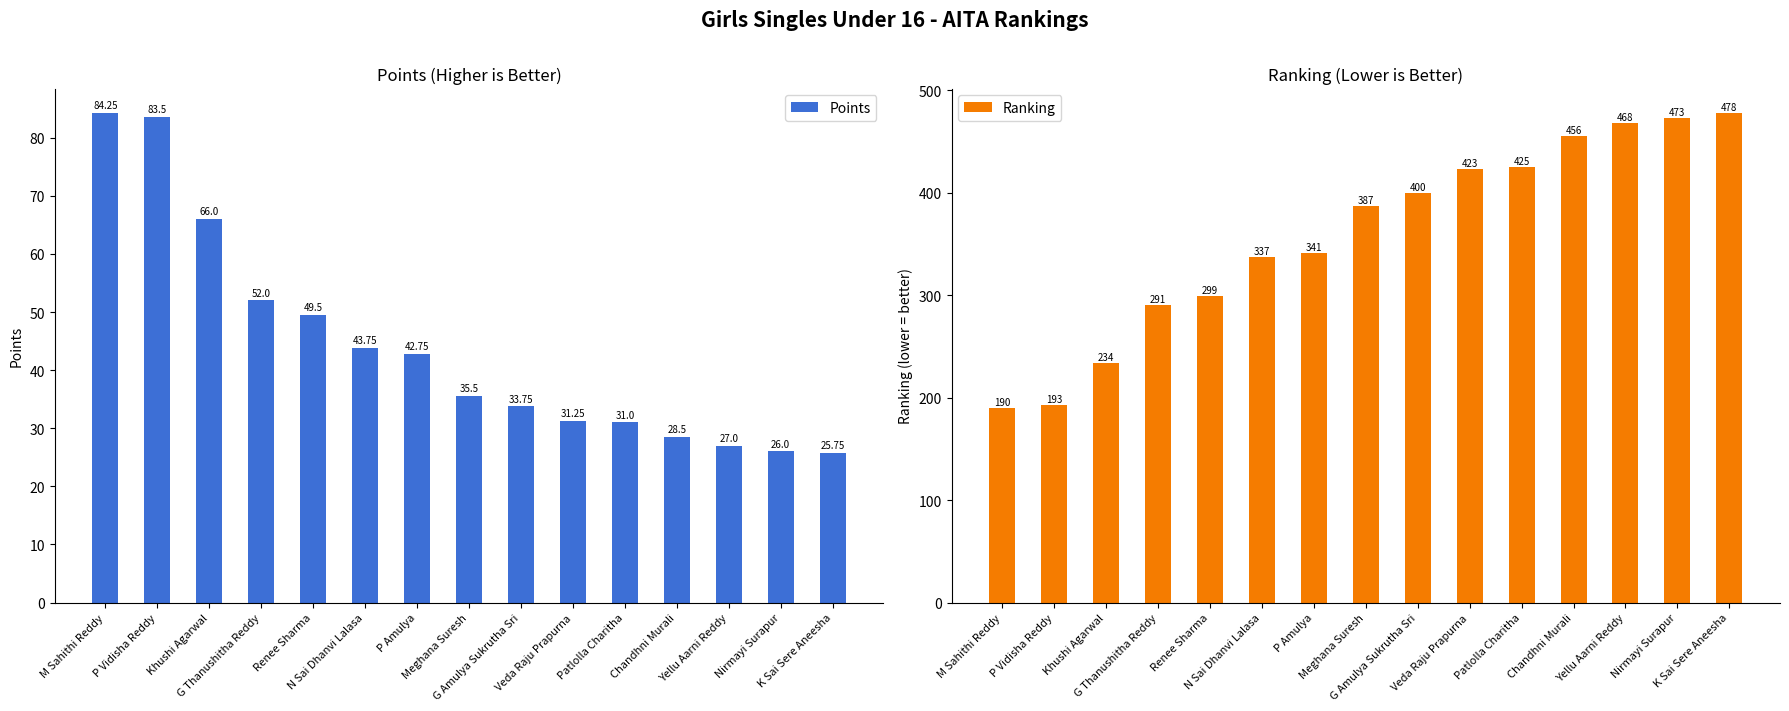

How many values in the Points series are below 35?

7